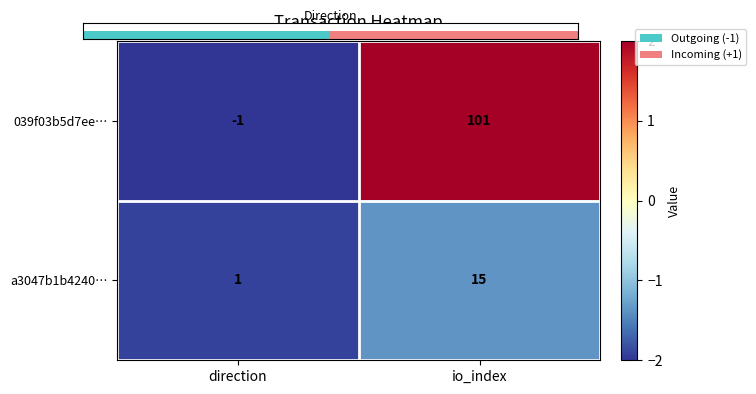

At which category is the sum across all series the highest?

io_index